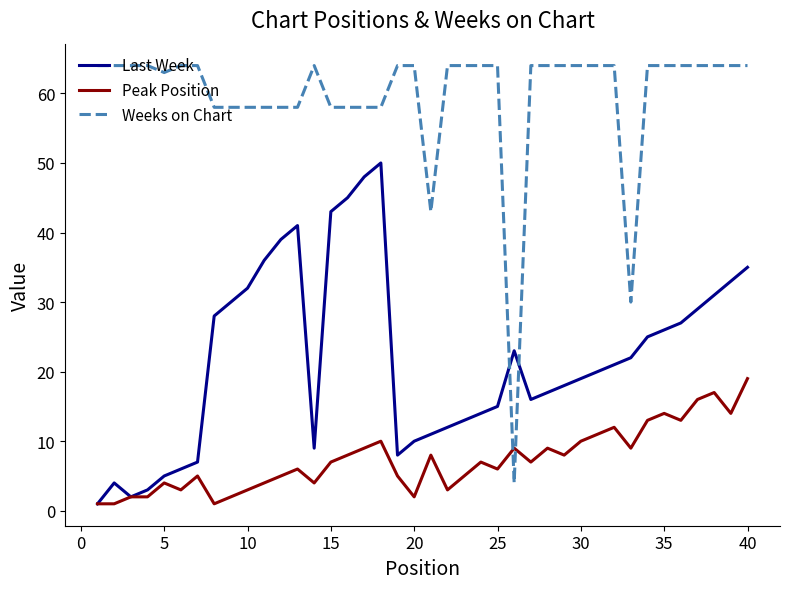

What is the minimum value for Weeks on Chart?

4